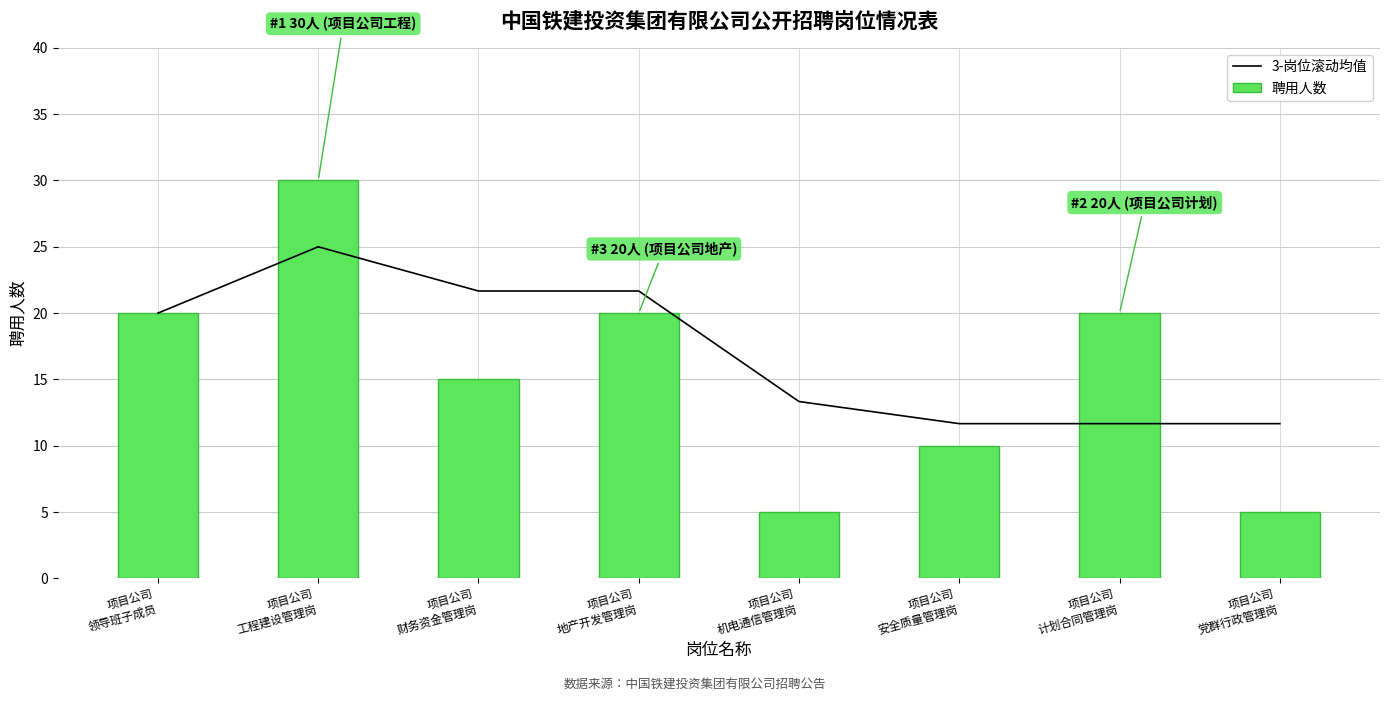

At which category does the chart reach its minimum across all series?

项目公司
机电通信管理岗